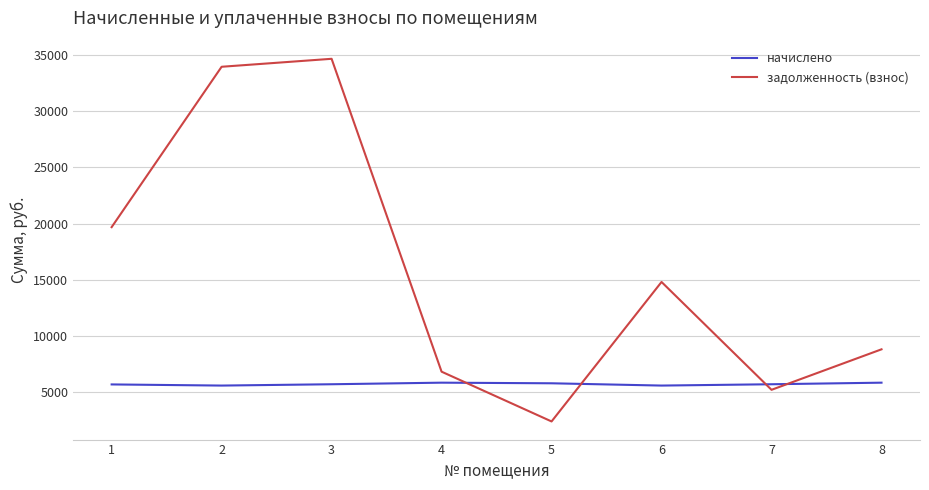

At which label is задолженность (взнос) closest to 18538?

1